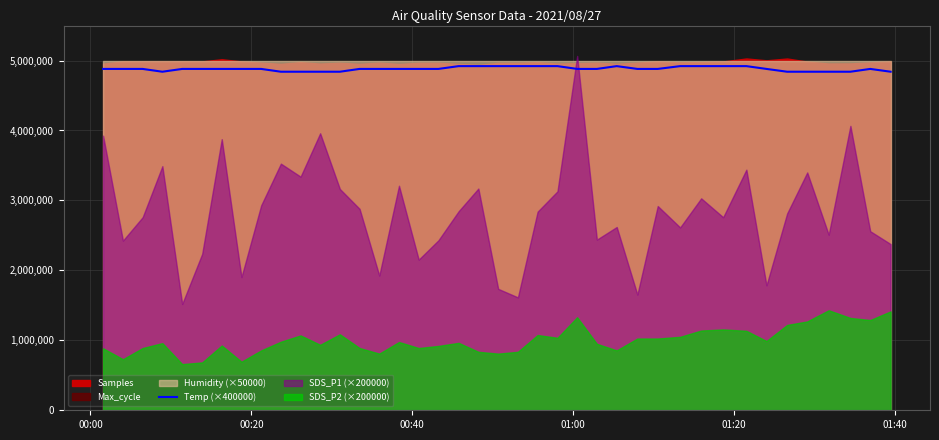

How many lines are shown in the chart?

1